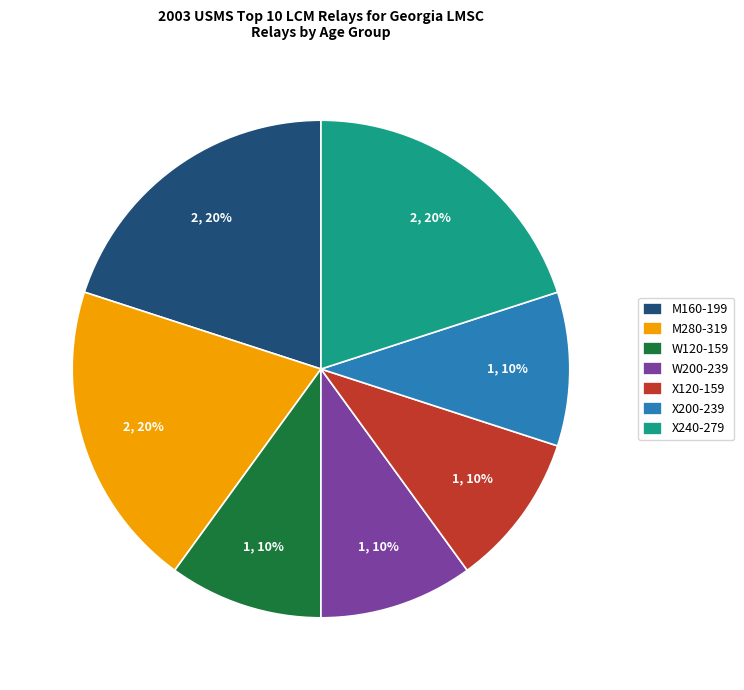

To the nearest percent, what is the difference between the M280-319 and W200-239 slice percentages?

10%